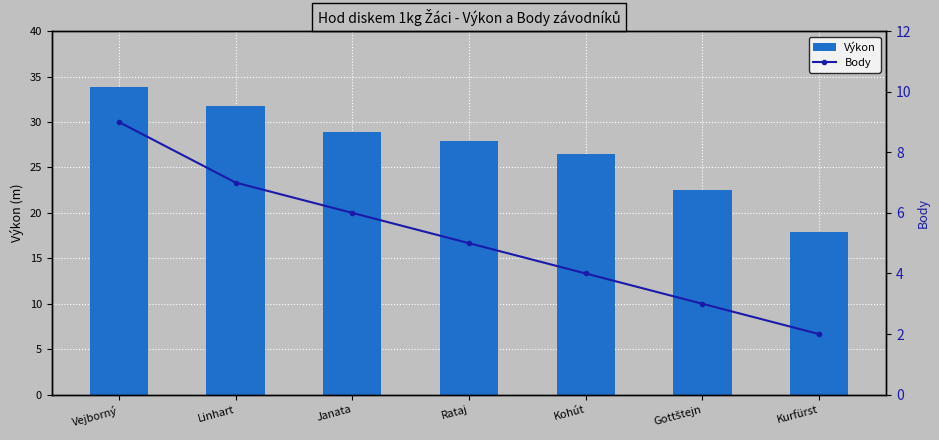

Where does the Výkon series first go above 27?

Vejborný